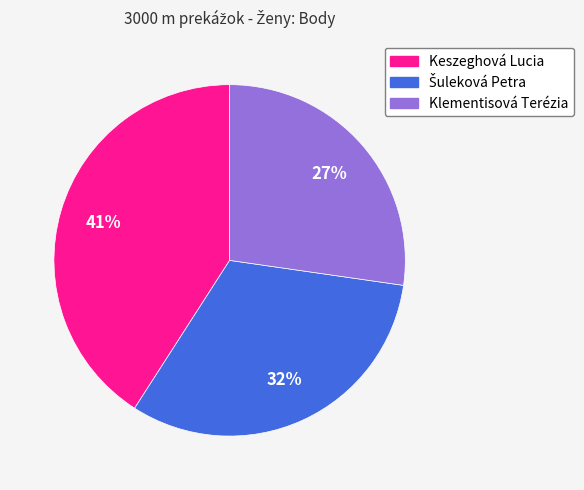

Does any single category account for the majority?

No